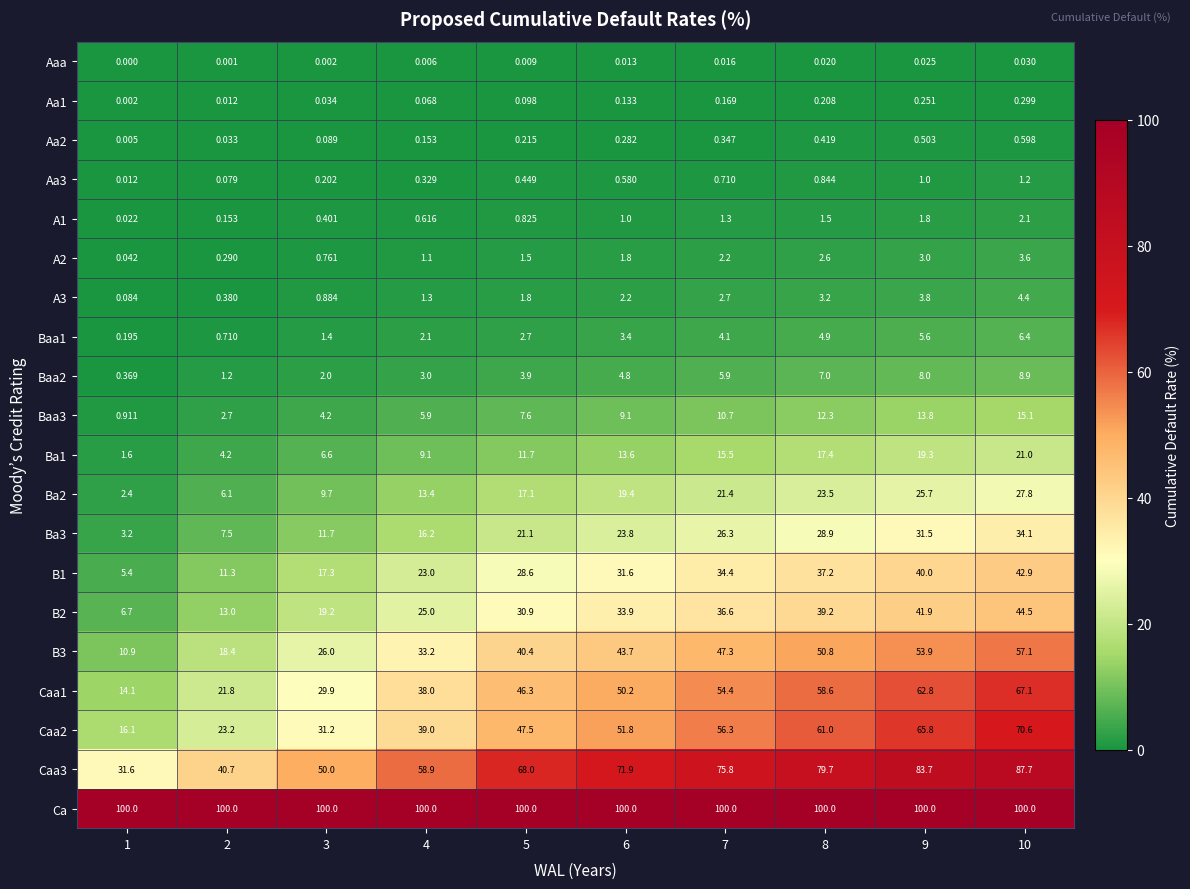

Which series has the largest total across all categories?

Ca